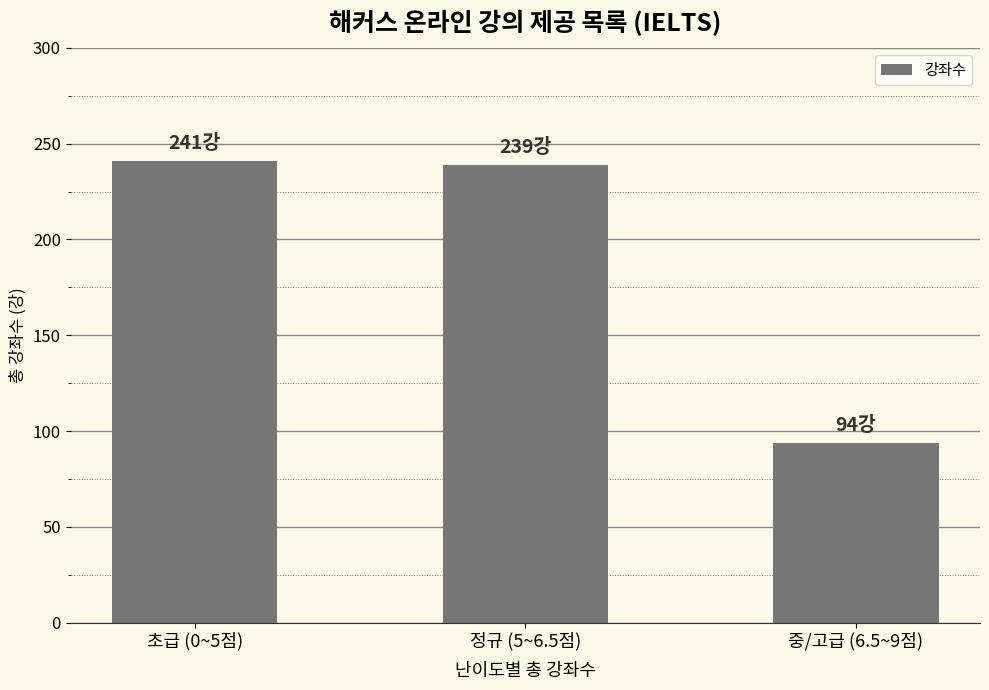

Is it true that the value at 정규 (5~6.5점) is 239?

True